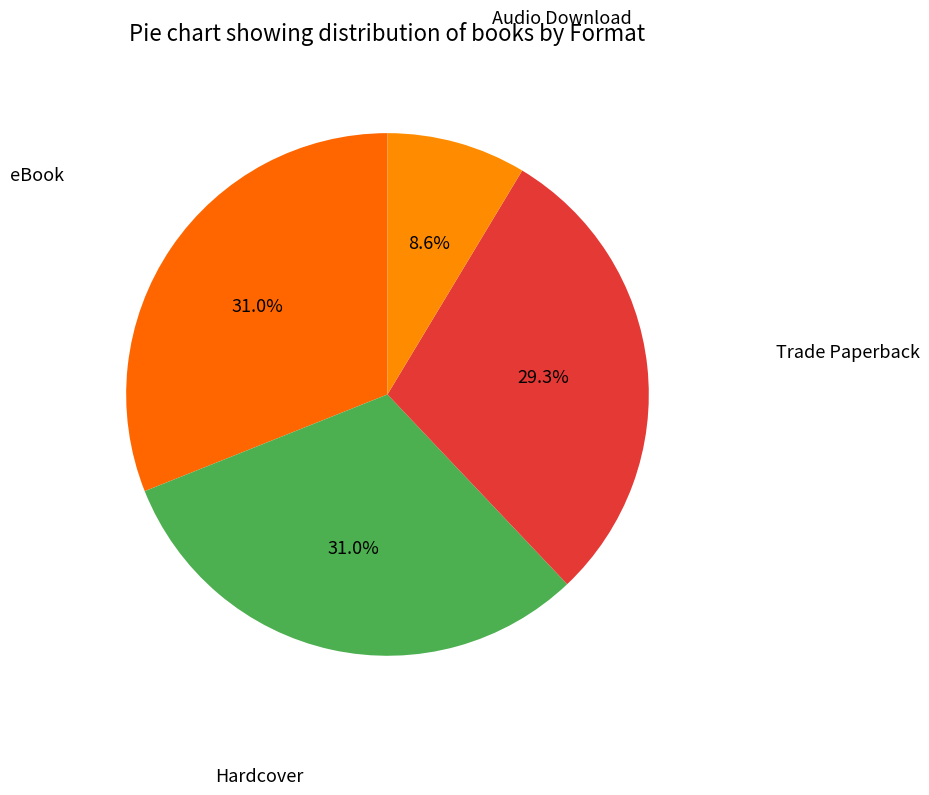

Does Audio Download represent more than half of the total?

No